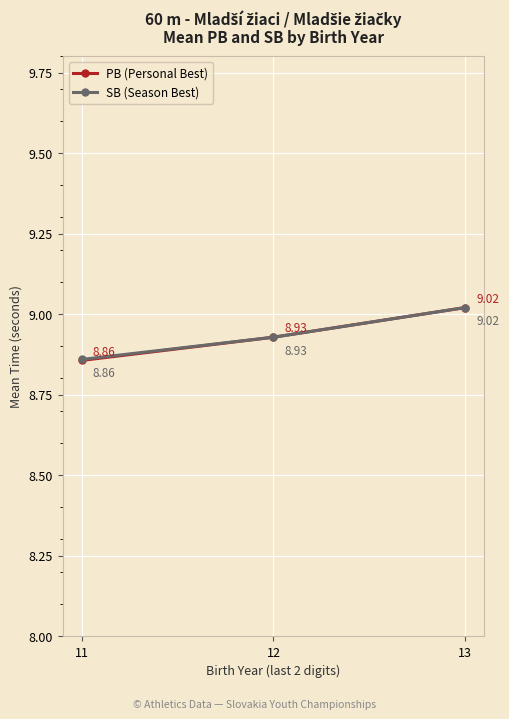

What is the total value across all series at 11?

17.7